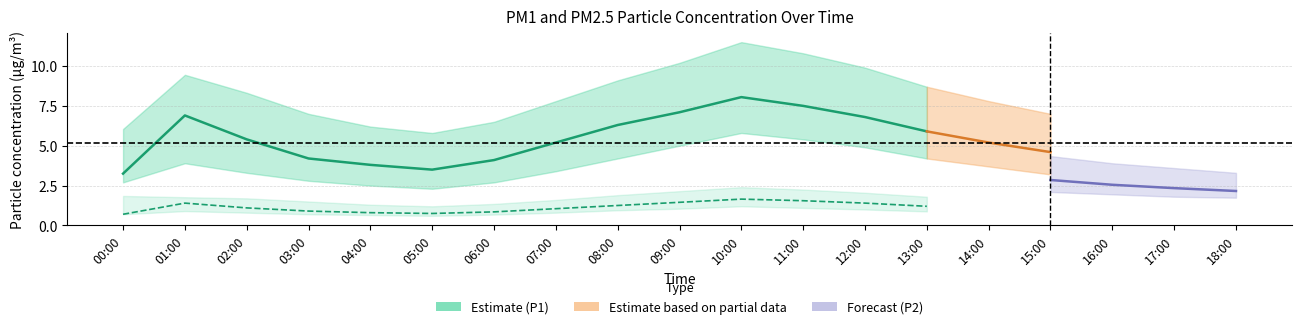

Is the value of P1_center at 02:00 greater than the value of P1_lower at 04:00?

Yes